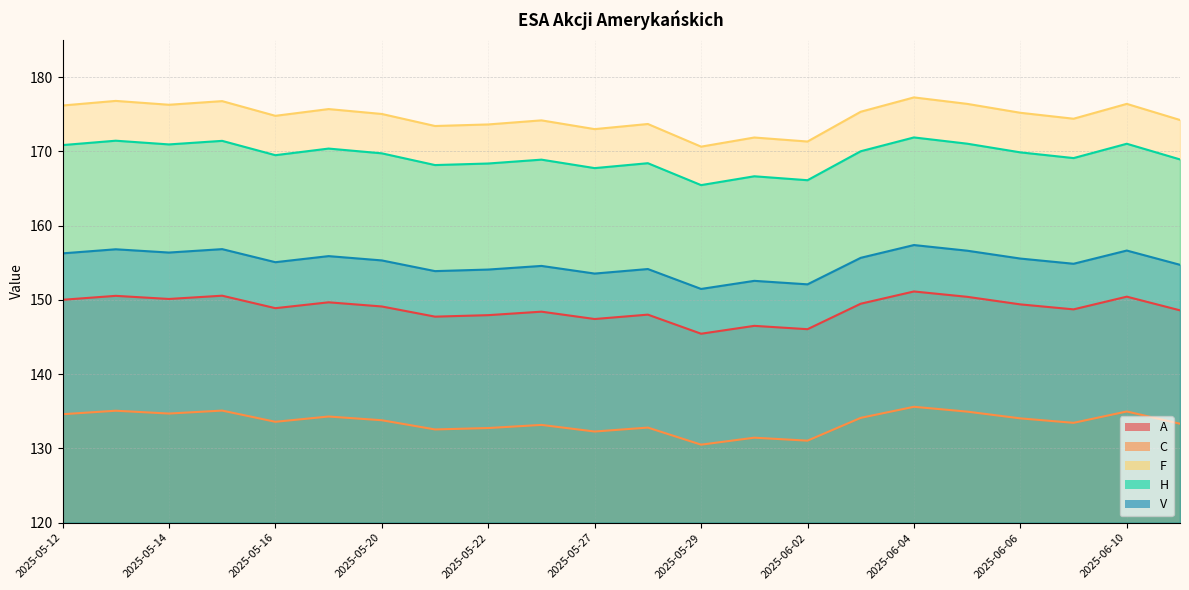

What is the difference between the highest and lowest values at 2025-06-09?

41.0